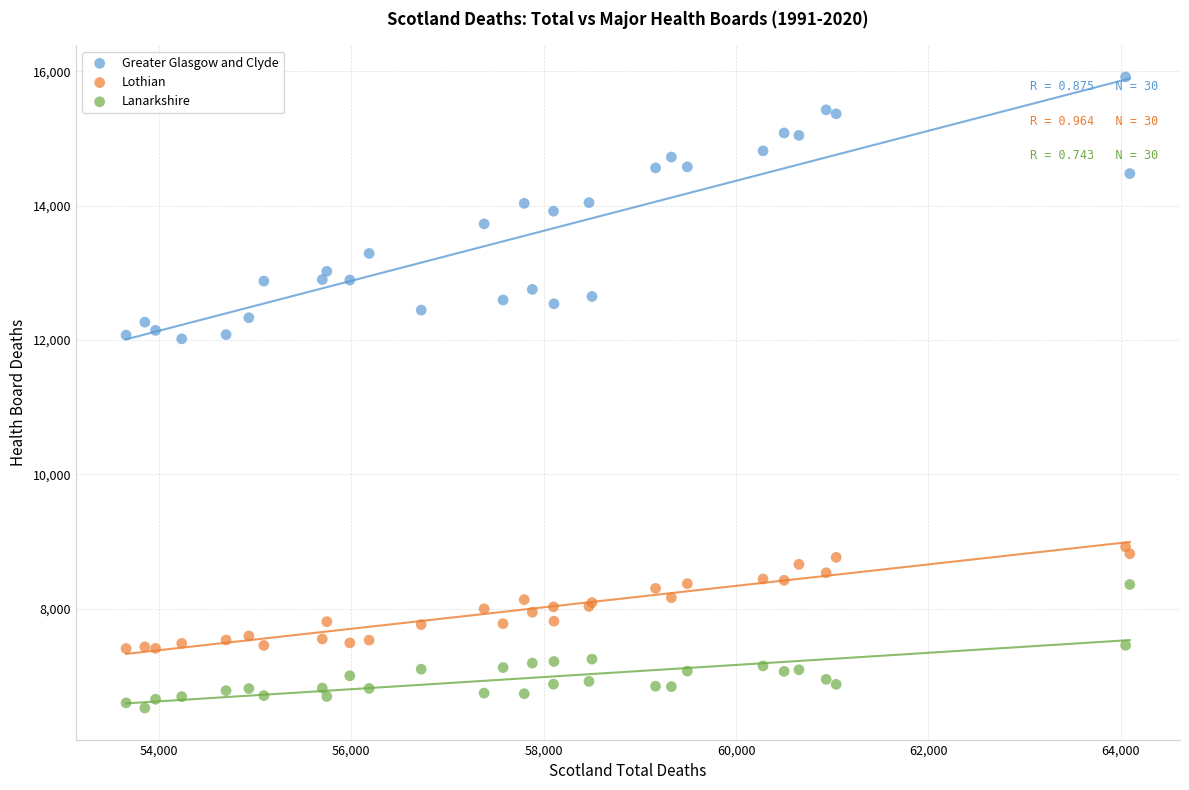

Which series has the widest spread of Y values?

Greater Glasgow and Clyde